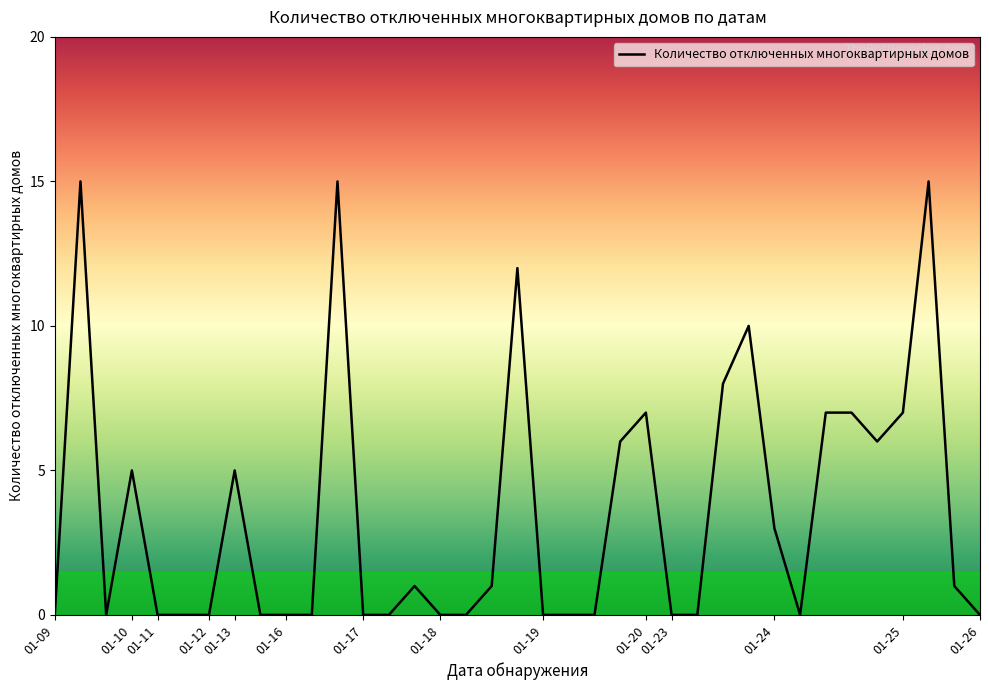

What is the difference between the maximum and minimum values?

15